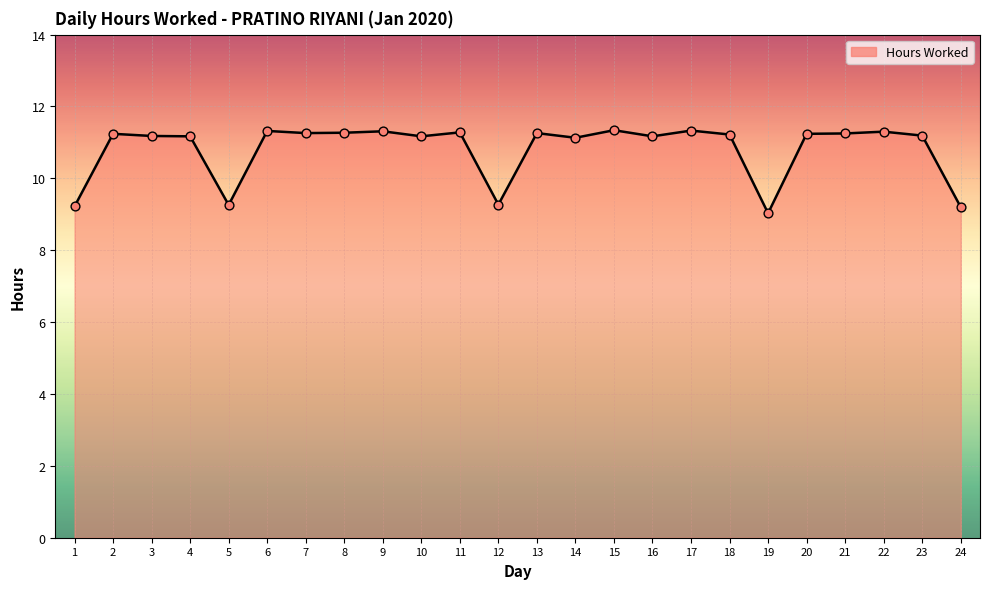

Approximately how many times larger is the value at 4 compared to 20?

1.0